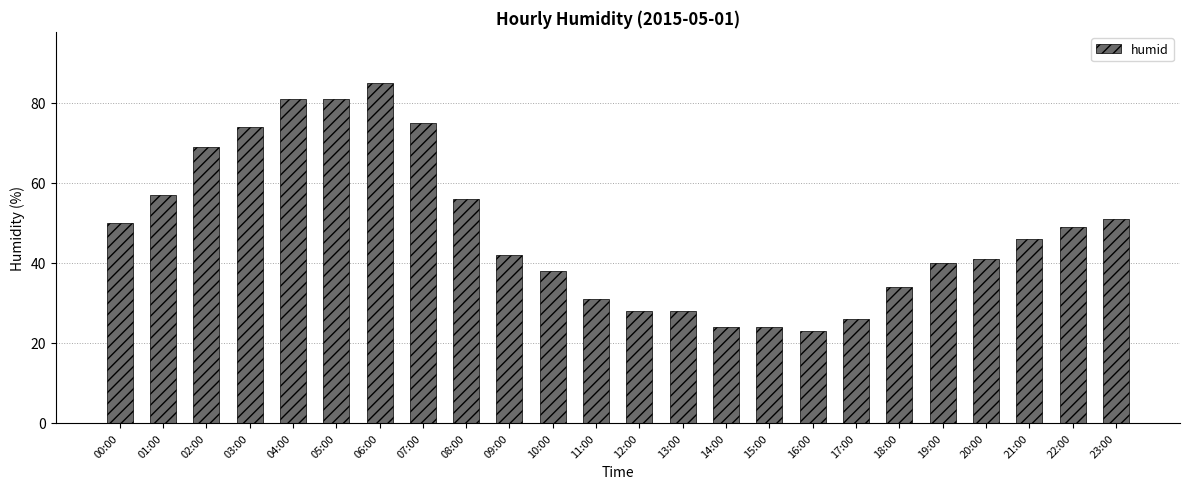

What is the label of the 13th bar from the left?

12:00